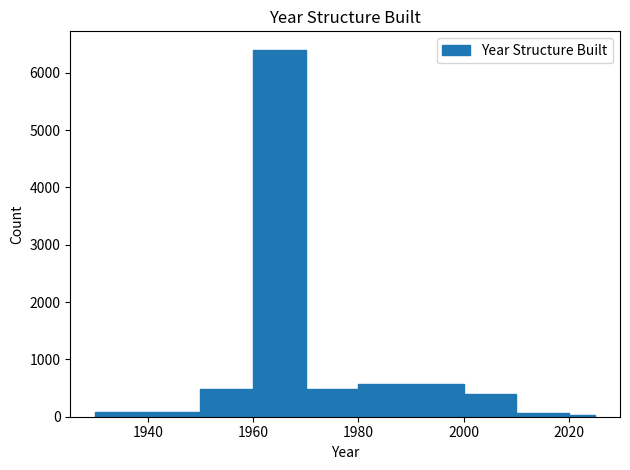

Around what value on the x-axis is the tallest bar? Give the approximate position of its centre, as read against the axis.

1966